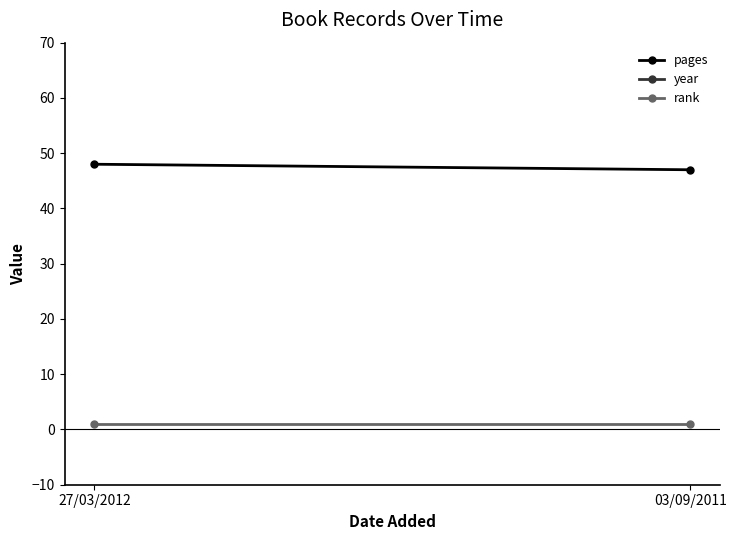

What is the difference between the highest and lowest values at 03/09/2011?

2010